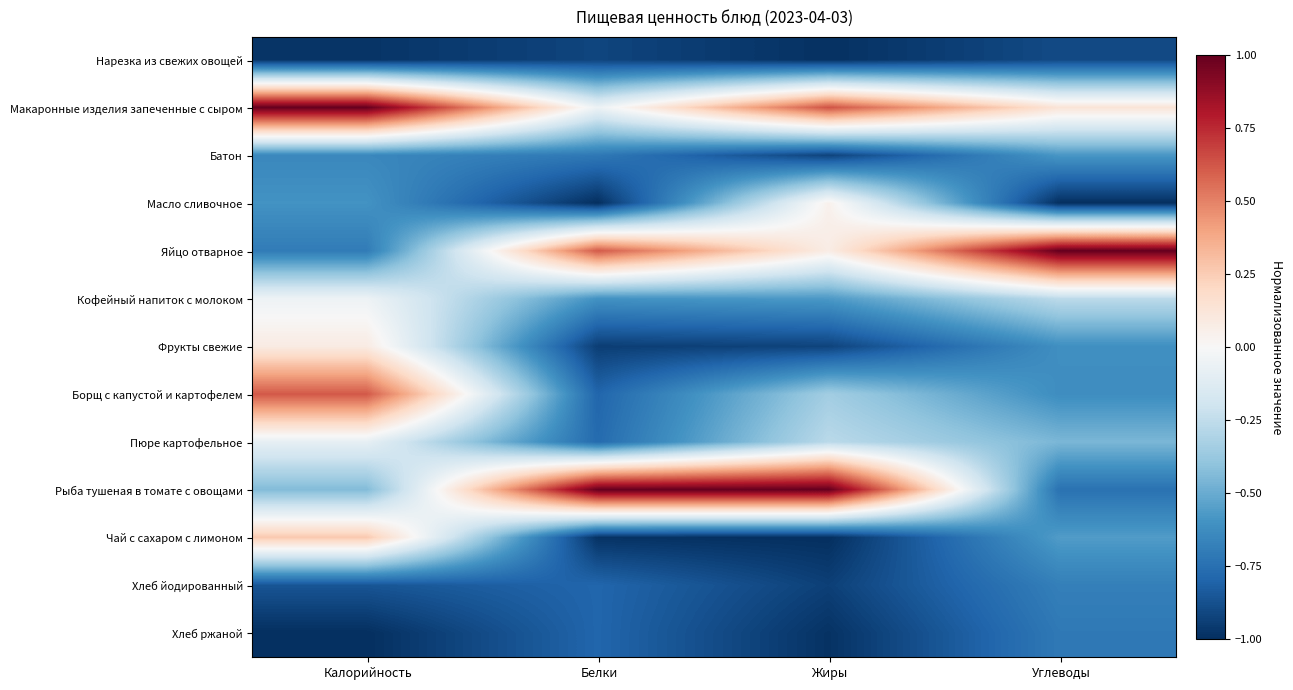

Reading left to right, transcribe all the data shown in this chart.

Нарезка из свежих овощей: Калорийность=-1.0	Белки=-0.9	Жиры=-1.0	Углеводы=-0.9
Макаронные изделия запеченные с сыром: Калорийность=1.0	Белки=-0.1	Жиры=0.6	Углеводы=0.1
Батон: Калорийность=-0.6	Белки=-0.7	Жиры=-0.9	Углеводы=-0.6
Масло сливочное: Калорийность=-0.6	Белки=-1.0	Жиры=0.0	Углеводы=-1.0
Яйцо отварное: Калорийность=-0.7	Белки=0.6	Жиры=0.1	Углеводы=1.0
Кофейный напиток с молоком: Калорийность=-0.0	Белки=-0.6	Жиры=-0.6	Углеводы=-0.3
Фрукты свежие: Калорийность=0.1	Белки=-0.9	Жиры=-0.9	Углеводы=-0.6
Борщ с капустой и картофелем: Калорийность=0.6	Белки=-0.8	Жиры=-0.3	Углеводы=-0.6
Пюре картофельное: Калорийность=-0.1	Белки=-0.8	Жиры=-0.3	Углеводы=-0.5
Рыба тушеная в томате с овощами: Калорийность=-0.4	Белки=1.0	Жиры=1.0	Углеводы=-0.7
Чай с сахаром с лимоном: Калорийность=0.3	Белки=-1.0	Жиры=-1.0	Углеводы=-0.6
Хлеб йодированный: Калорийность=-0.9	Белки=-0.8	Жиры=-0.9	Углеводы=-0.7
Хлеб ржаной: Калорийность=-1.0	Белки=-0.8	Жиры=-1.0	Углеводы=-0.7